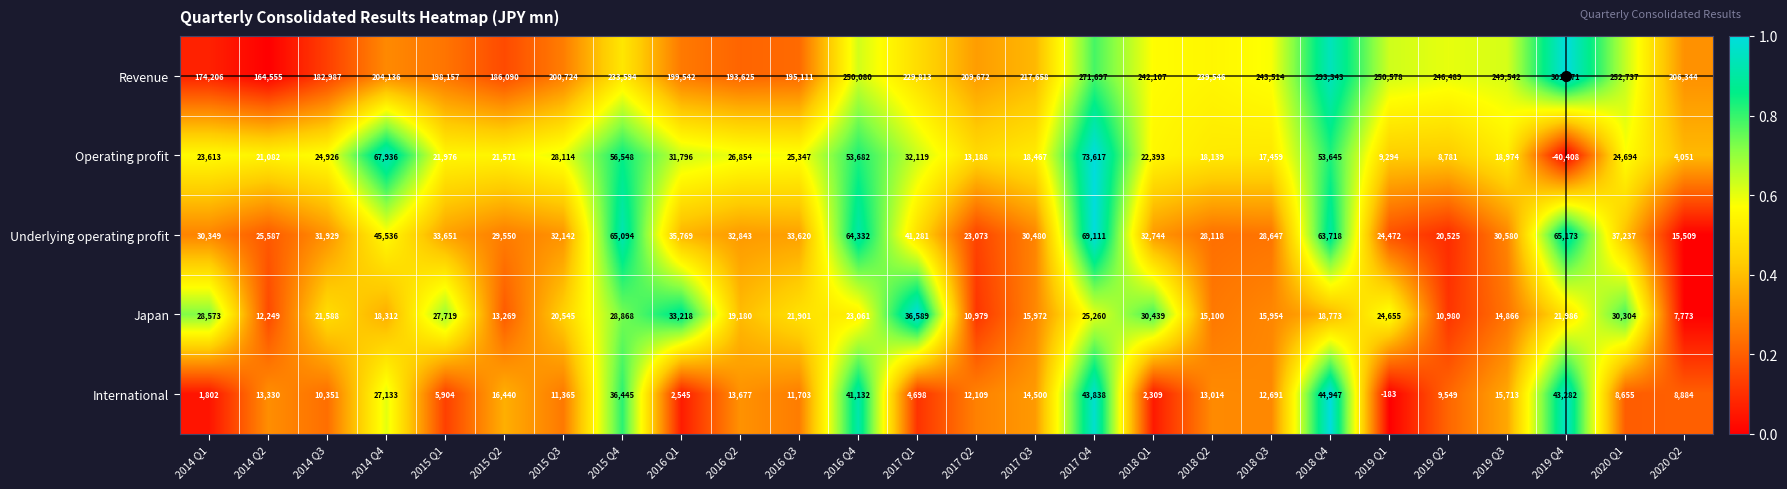

How many series are shown in this chart?

5